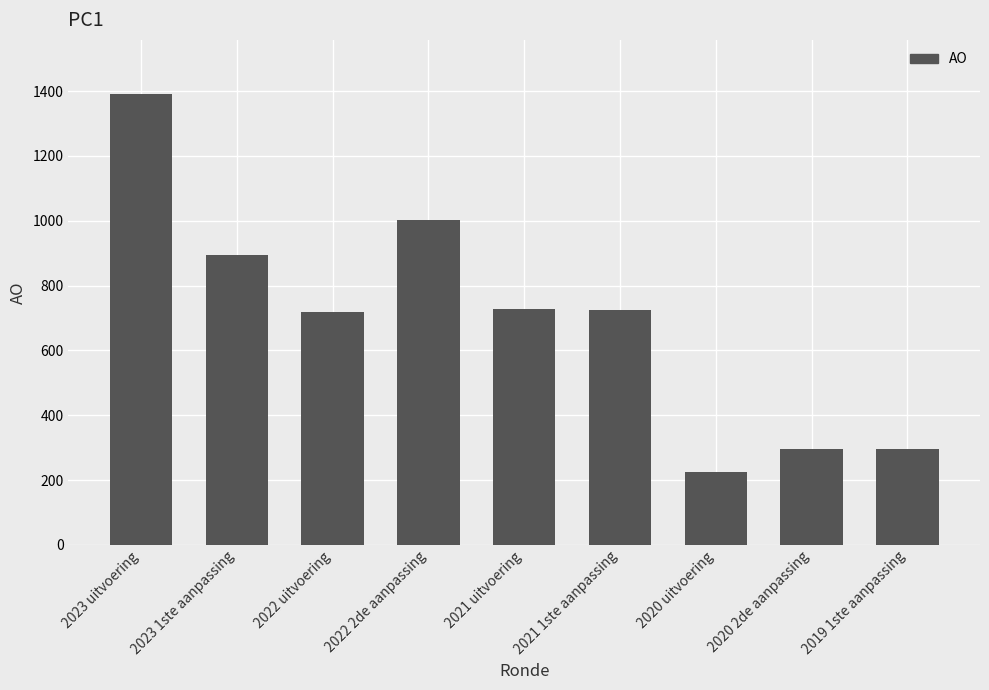

The value at 2020 2de aanpassing is 296. True or false?

True